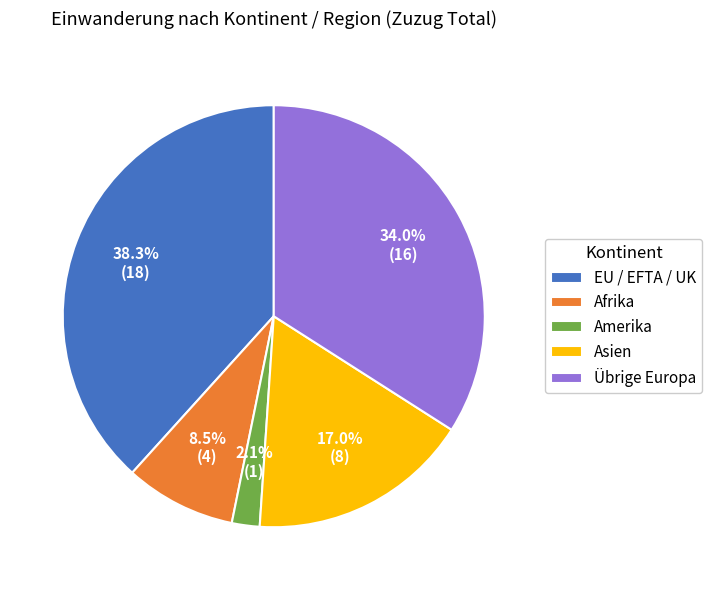

Rank the categories by value from highest to lowest.

EU / EFTA / UK, Übrige Europa, Asien, Afrika, Amerika